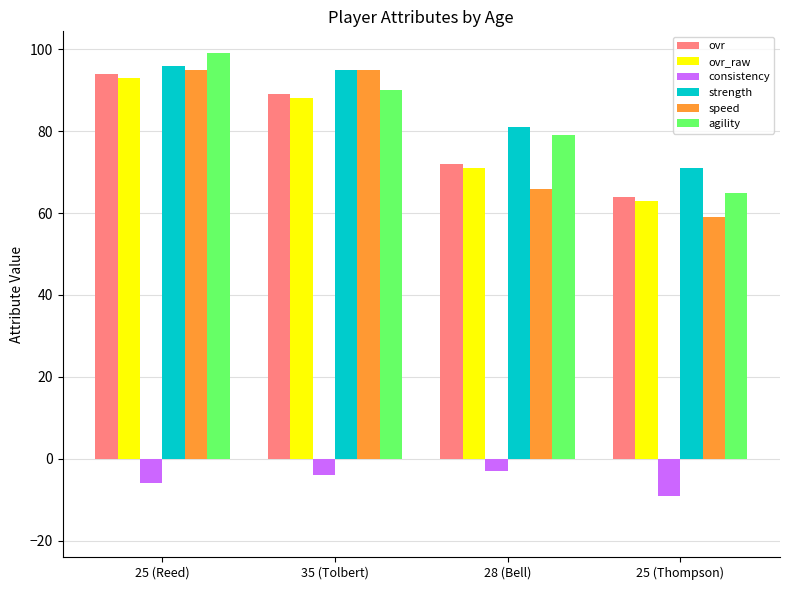

At how many categories does at least one series exceed 68?

4